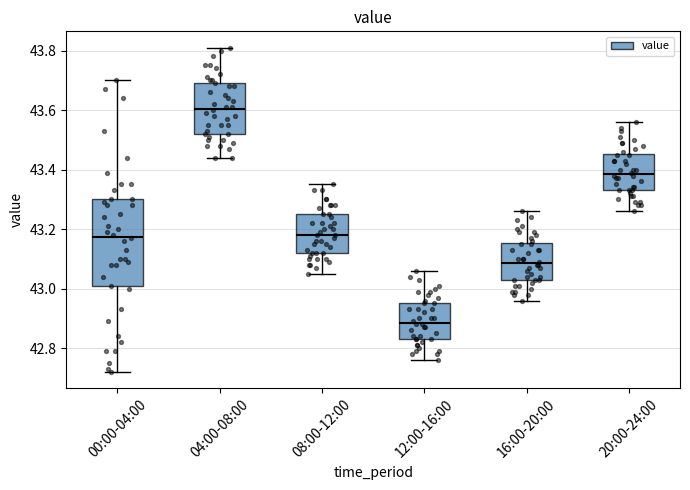

Reading left to right, read every box against the y-axis: the position of its median line, the range the box covers, and the ends of its whiskers. The values are not printed on the chart, so give them approximately, as read against the axis.

00:00-04:00: median 43.18, box 43.00 to 43.30, whiskers 42.72 to 43.70
04:00-08:00: median 43.60, box 43.52 to 43.70, whiskers 43.44 to 43.82
08:00-12:00: median 43.18, box 43.12 to 43.26, whiskers 43.06 to 43.36
12:00-16:00: median 42.88, box 42.84 to 42.96, whiskers 42.76 to 43.06
16:00-20:00: median 43.08, box 43.04 to 43.16, whiskers 42.96 to 43.26
20:00-24:00: median 43.38, box 43.34 to 43.46, whiskers 43.26 to 43.56